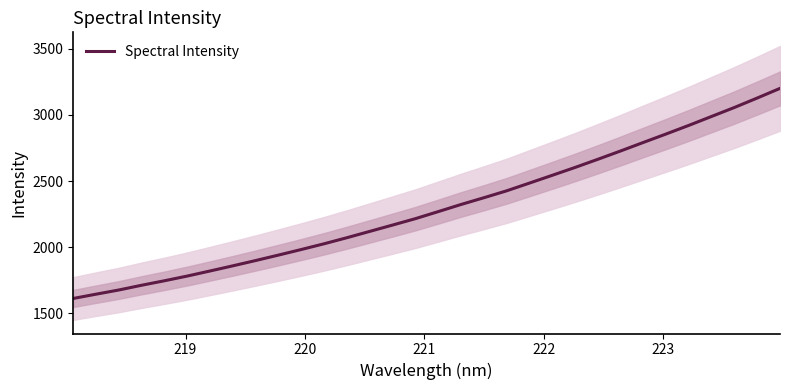

What is the maximum value for Spectral Intensity?

3199.9